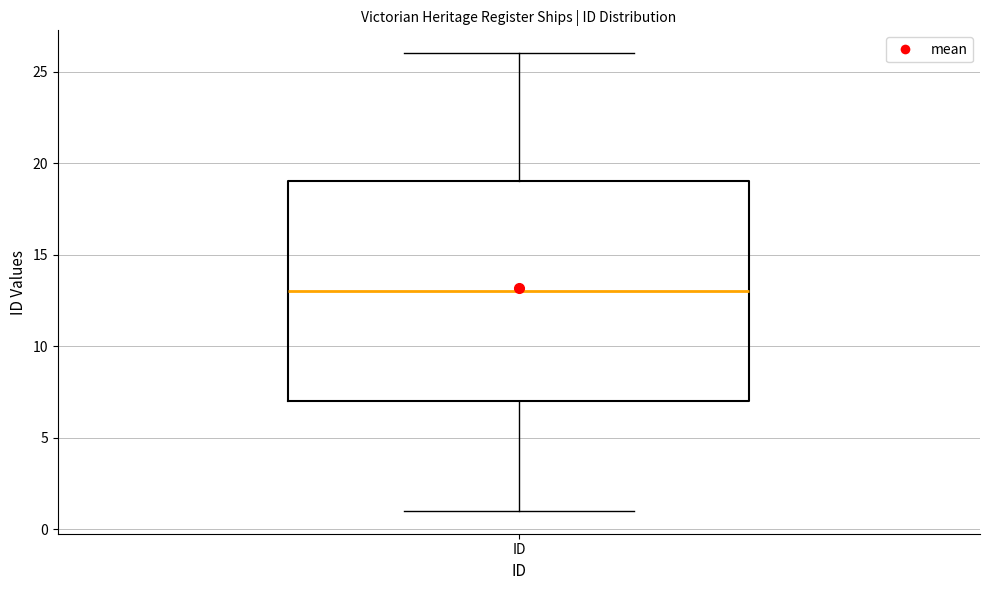

Transcribe this box plot: give where the median line is, the range the box spans, and where the two whiskers end, as read against the y-axis. The values are not printed on the chart, so give them approximately, as read against the axis.

median 13, box 7 to 19, whiskers 1 to 26